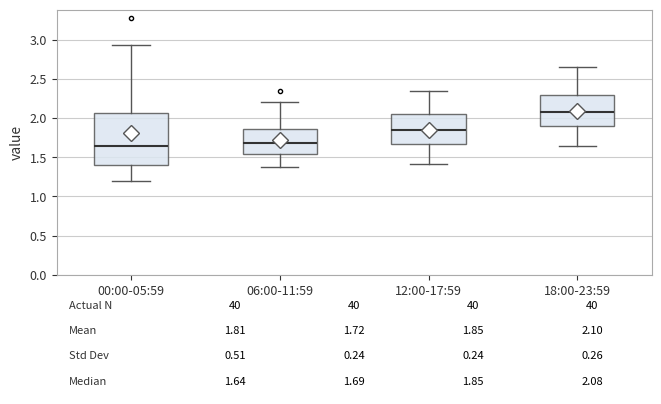

Which box is the tallest, from its lower edge to its upper edge?

00:00-05:59